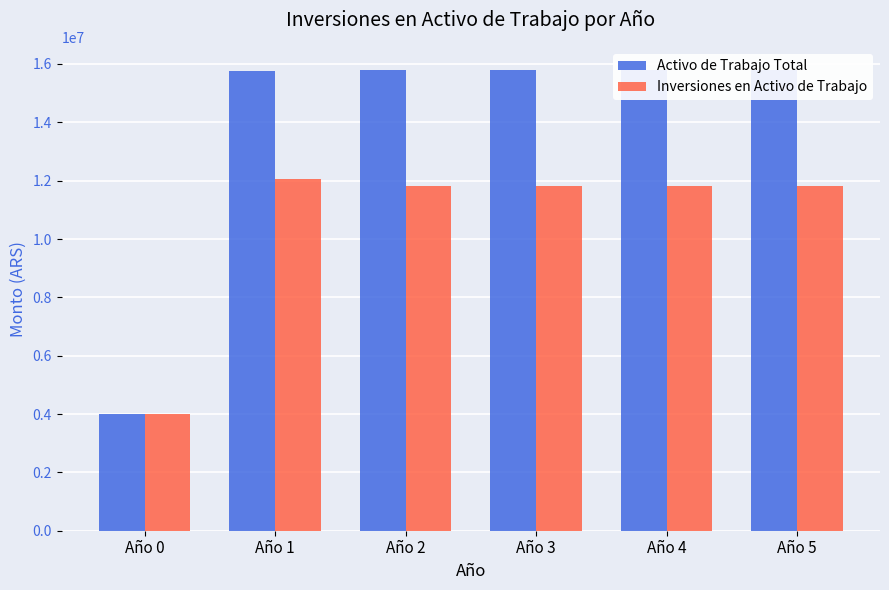

Rank the series by their average value, from highest to lowest.

Activo de Trabajo Total, Inversiones en Activo de Trabajo